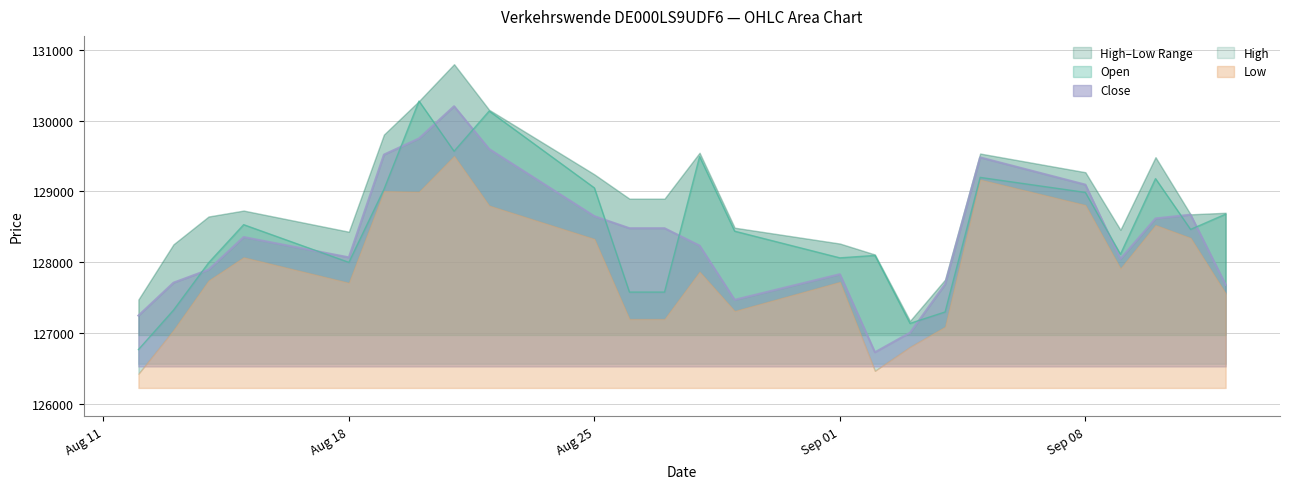

What value does the Open series have at Aug 18, to the nearest 50?

128000